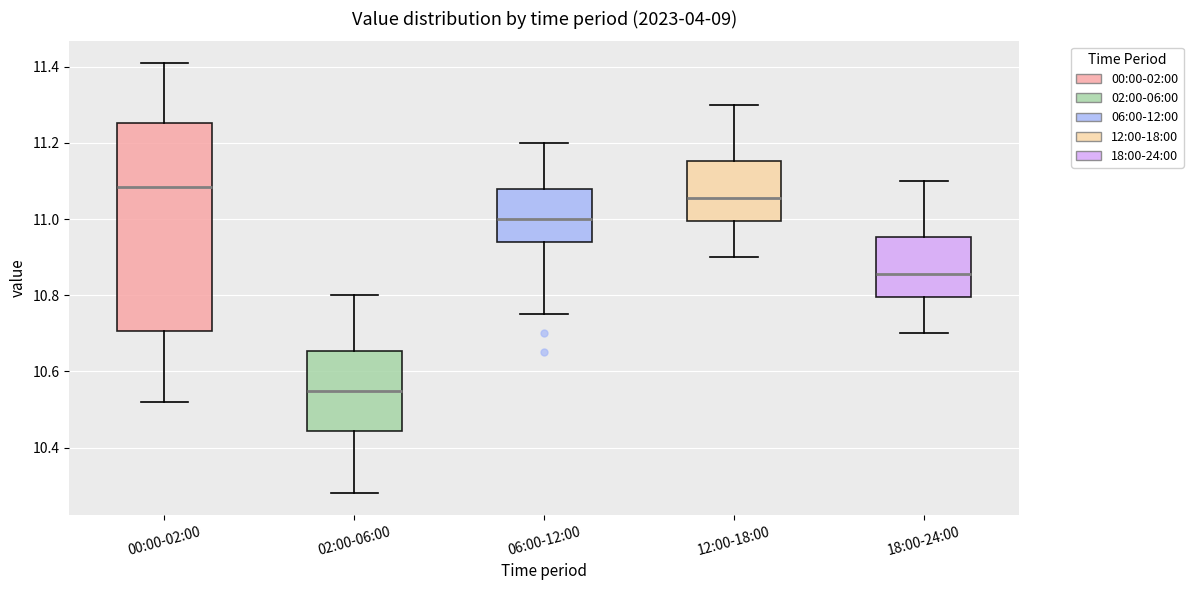

Reading left to right, transcribe this box plot: for each box, give where its median line is, the range the box spans, and where its two whiskers end, as read against the y-axis. The values are not printed on the chart, so give them approximately, as read against the axis.

00:00-02:00: median 11.08, box 10.70 to 11.26, whiskers 10.52 to 11.42
02:00-06:00: median 10.56, box 10.44 to 10.66, whiskers 10.28 to 10.80
06:00-12:00: median 11.00, box 10.94 to 11.08, whiskers 10.76 to 11.20
12:00-18:00: median 11.06, box 11.00 to 11.16, whiskers 10.90 to 11.30
18:00-24:00: median 10.86, box 10.80 to 10.96, whiskers 10.70 to 11.10